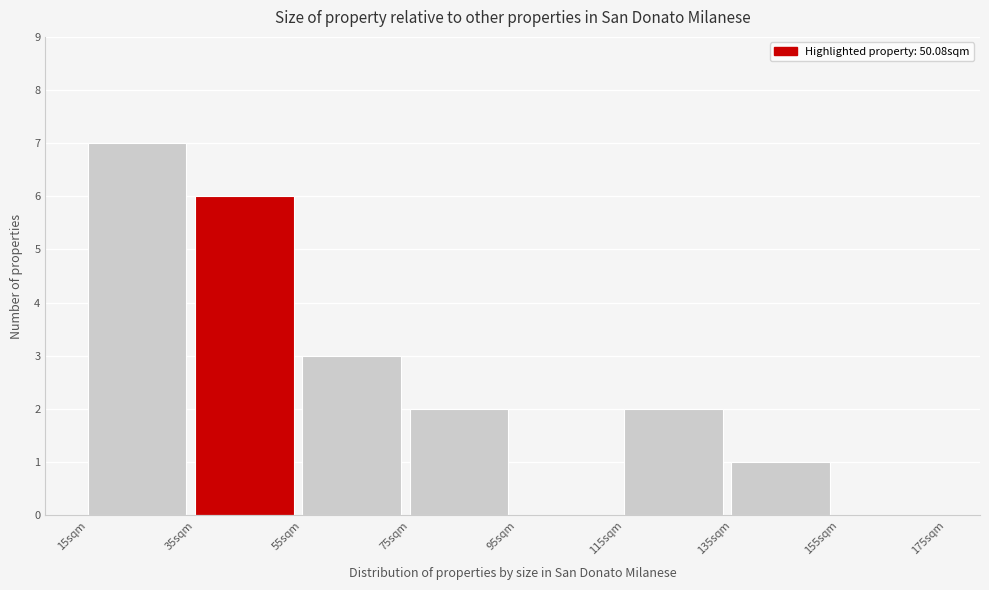

Which range on the x-axis has the tallest bar?

15 to 35